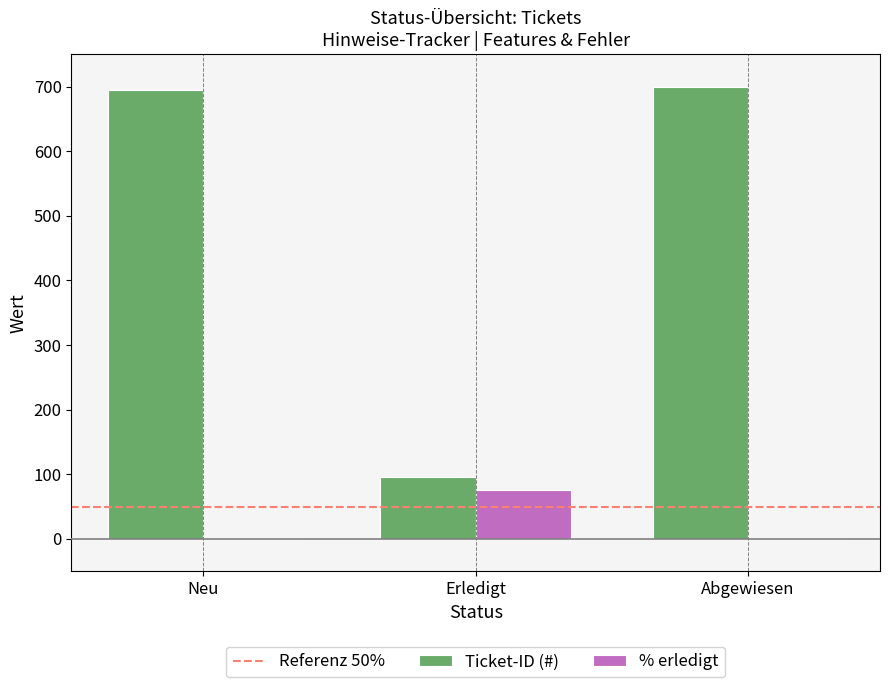

Reading left to right, list all the values displayed in this chart.

Ticket-ID (#): Neu=695	Erledigt=96	Abgewiesen=699
% erledigt: Neu=0	Erledigt=75	Abgewiesen=0